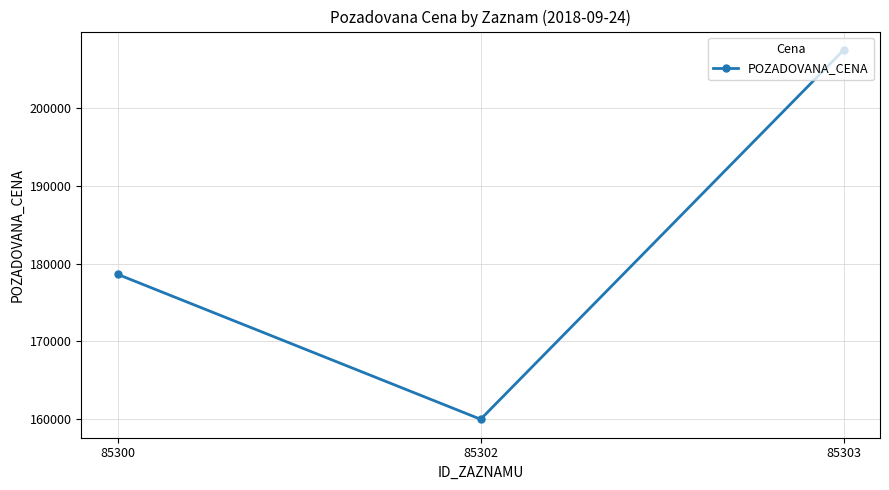

Which category has the lowest value across all series?

85302